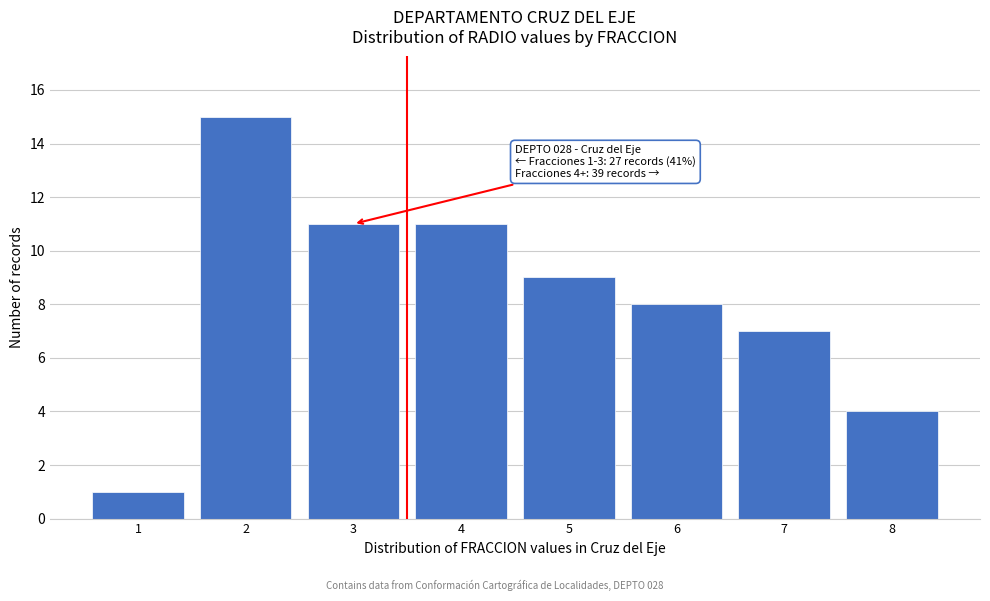

Reading left to right, what are all the values shown in this chart?

1=1	2=15	3=11	4=11	5=9	6=8	7=7	8=4